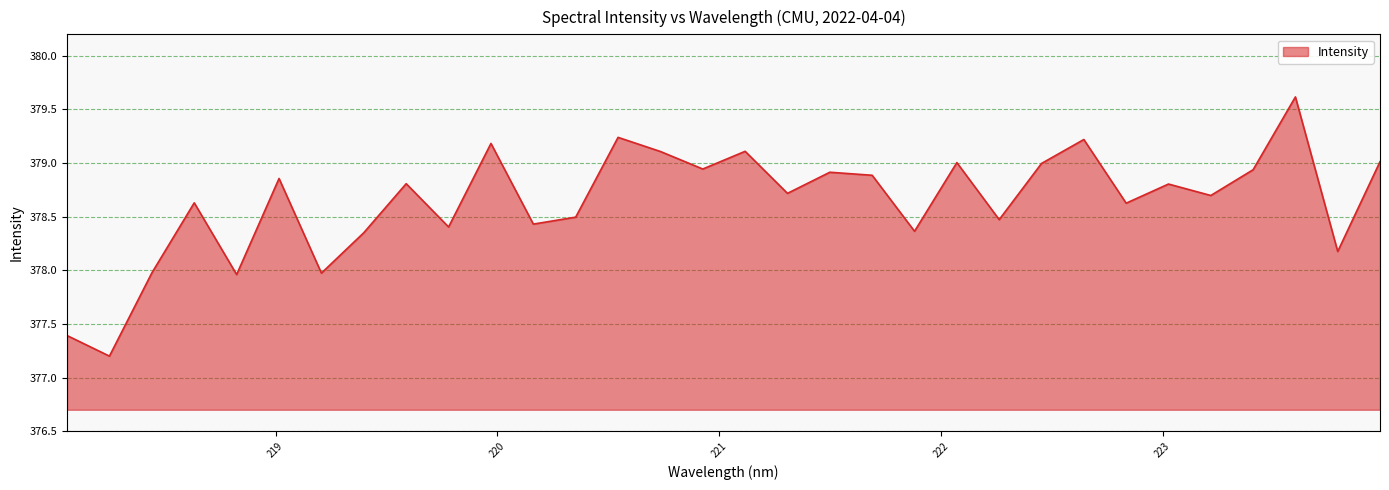

What is the greatest value displayed?

379.6